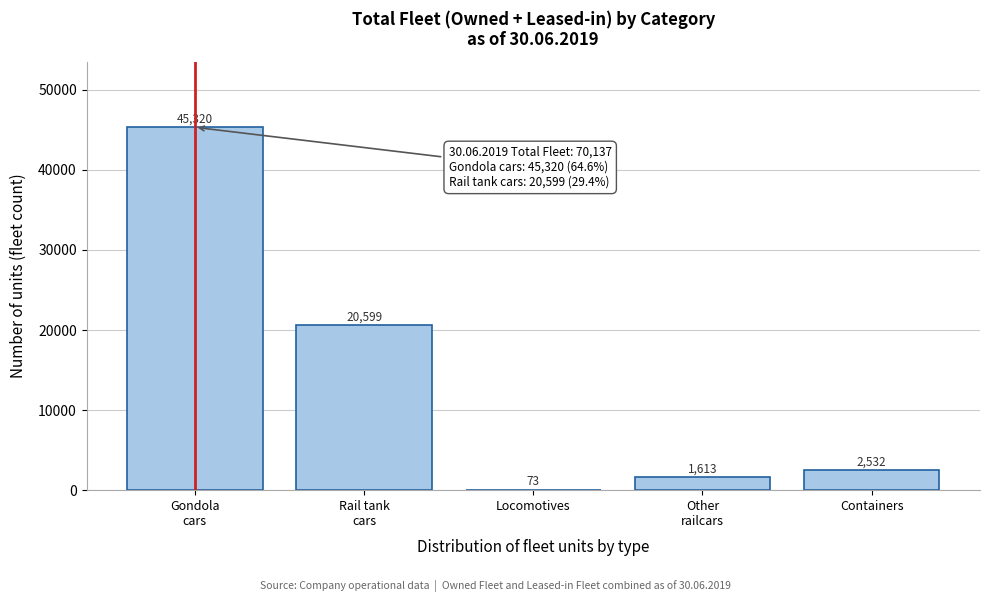

The value at Containers is 2532. True or false?

True